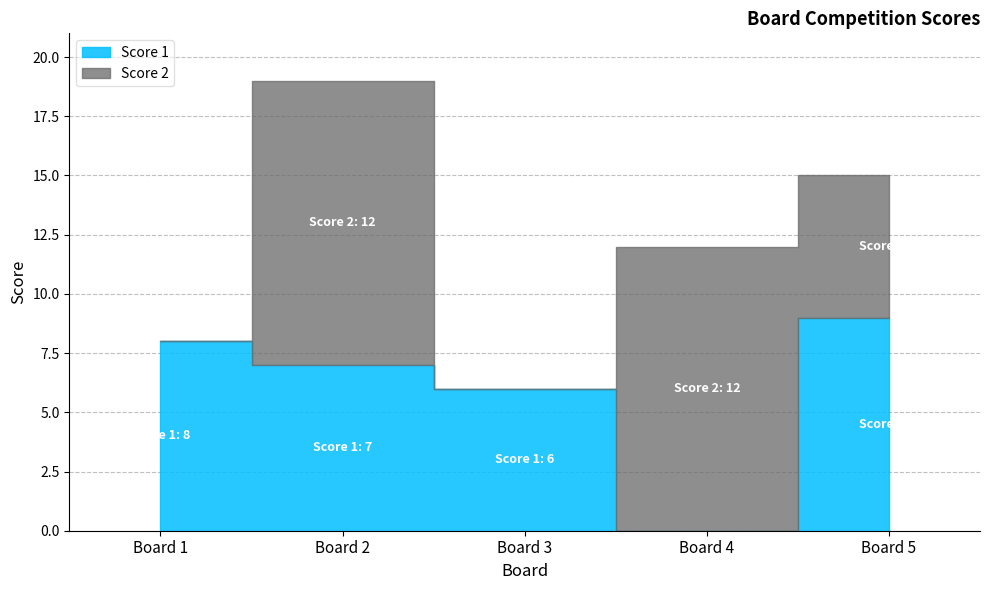

Does the chart display data point markers on the line(s)?

No